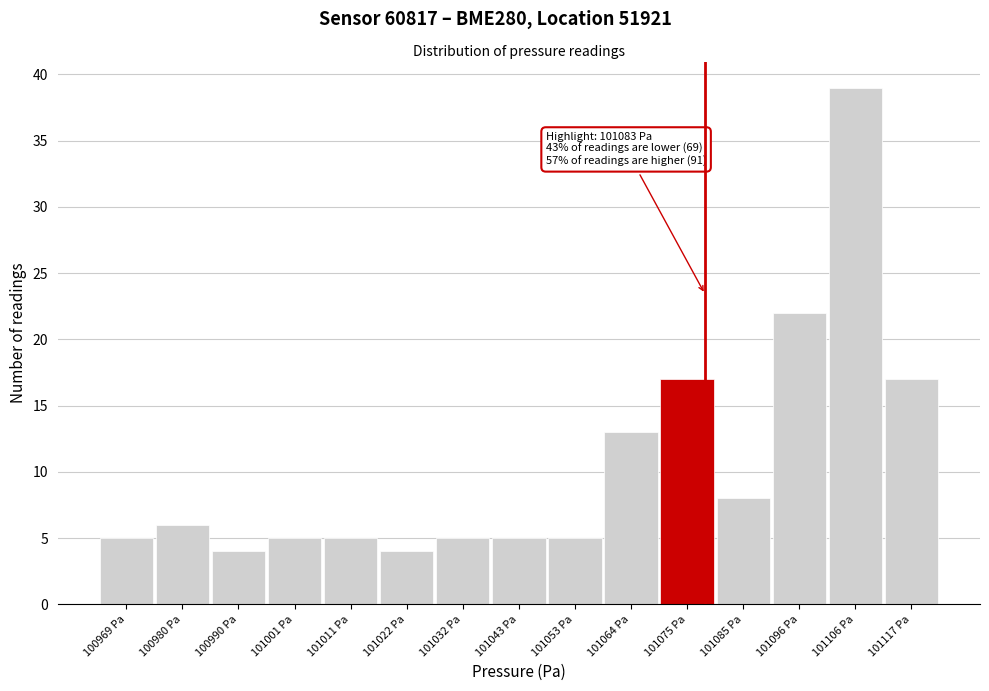

Reading left to right, what are all the values shown in this chart?

5	6	4	5	5	4	5	5	5	13	17	8	22	39	17